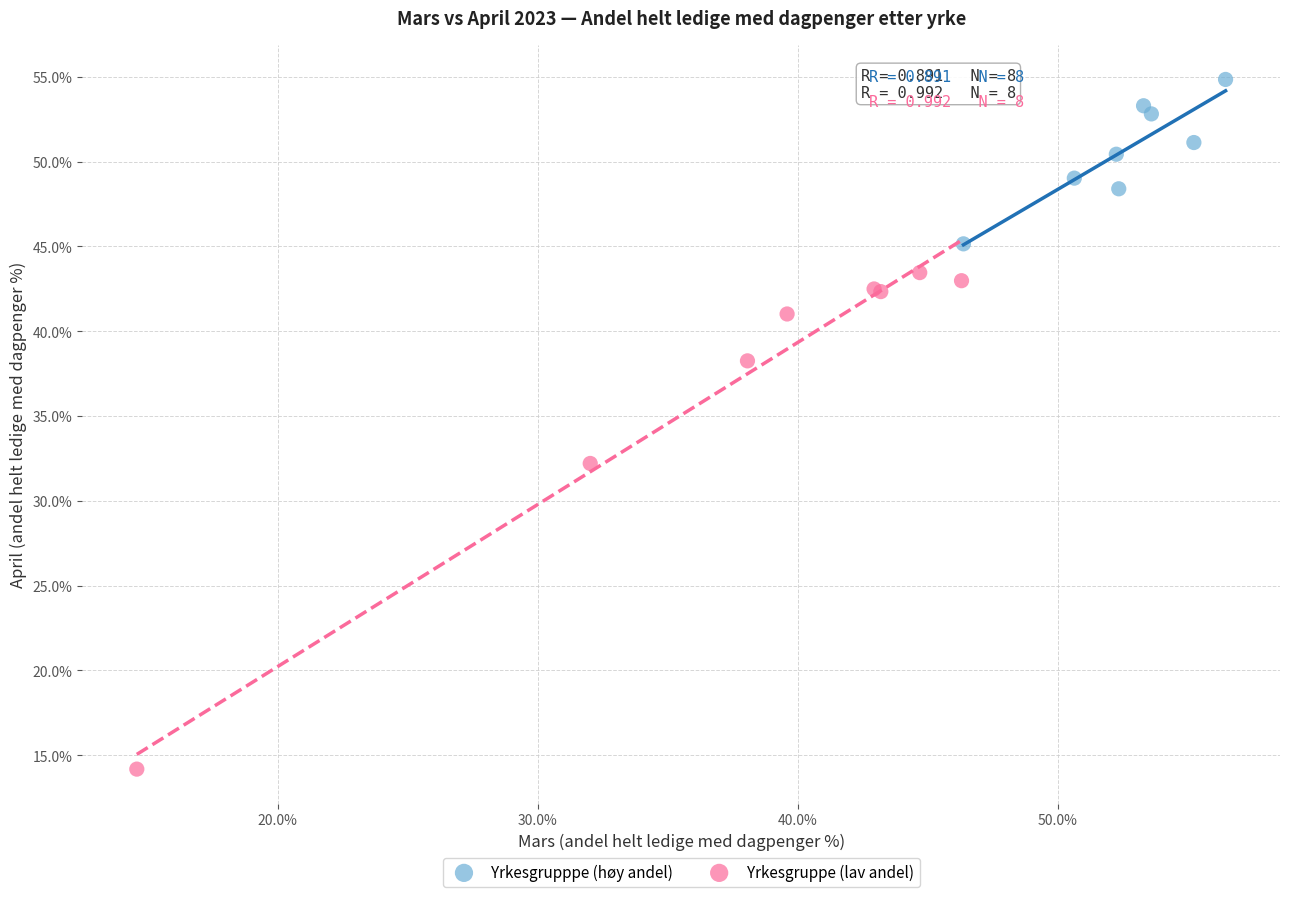

Which series reaches the minimum Y coordinate?

Yrkesgruppe (lav andel)